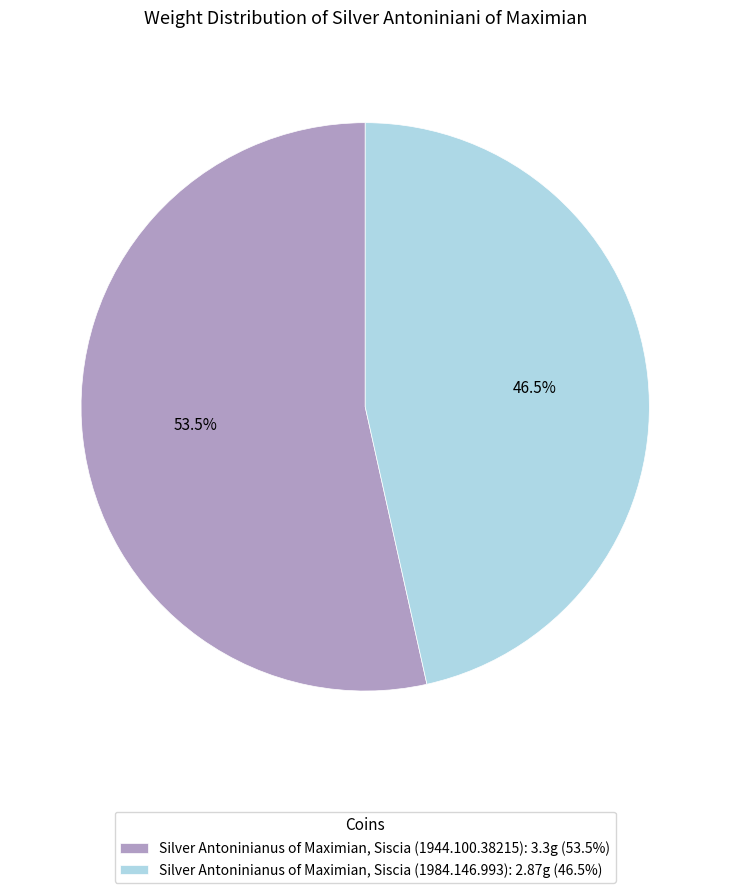

Rank the categories by value from lowest to highest.

Silver Antoninianus of Maximian, Siscia (1984.146.993), Silver Antoninianus of Maximian, Siscia (1944.100.38215)